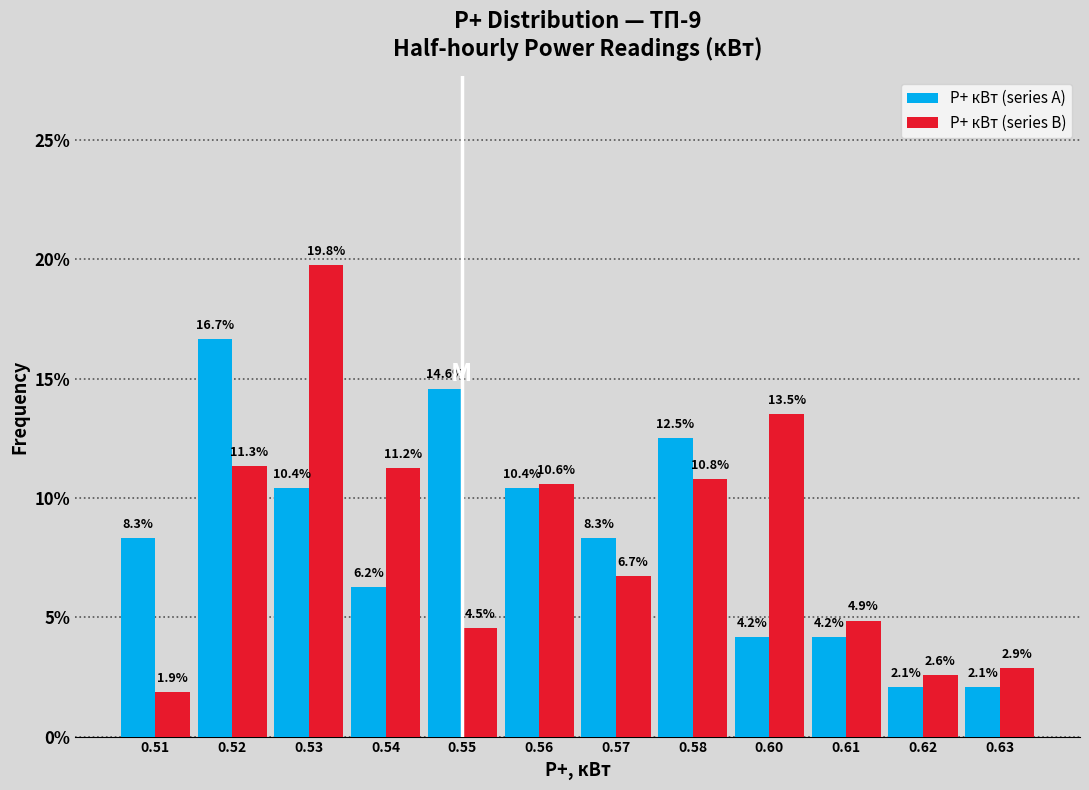

The value of P+ кВт (series A) at 0.61 is 1.2. True or false?

False